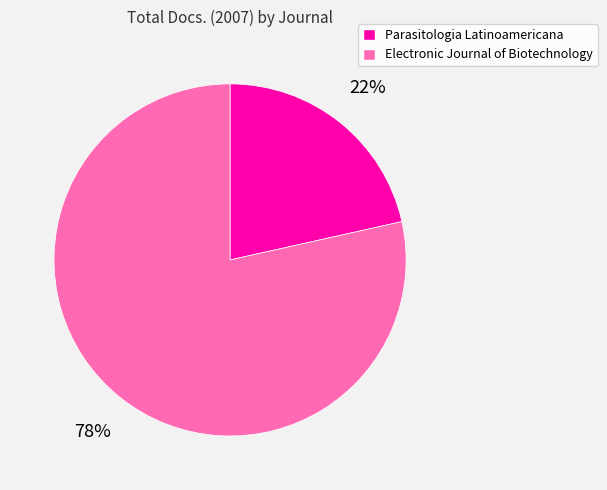

Is Parasitologia Latinoamericana the majority of the pie?

No